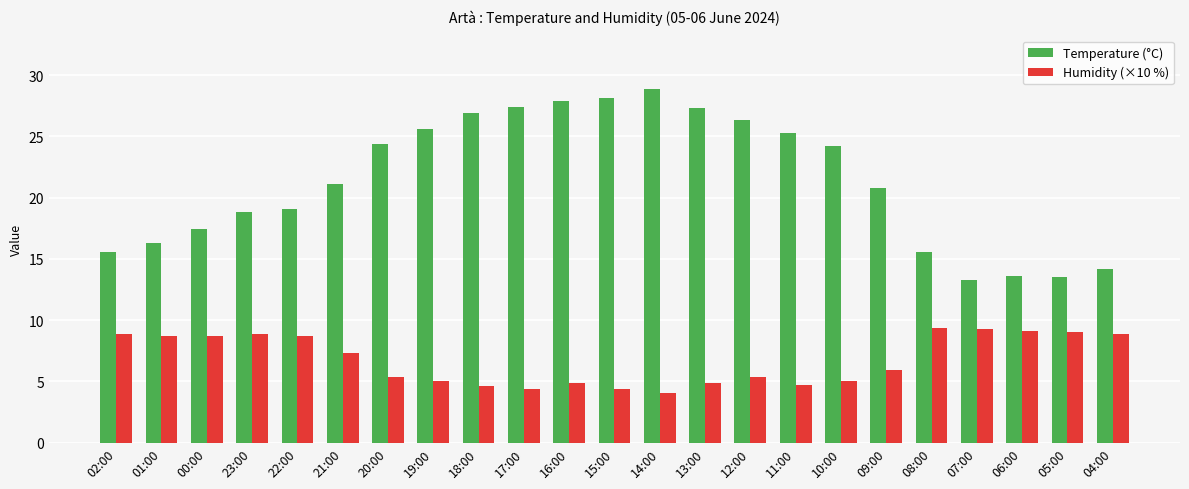

Is the value of Temperature (°C) at 10:00 greater than the value of Humidity (×10 %) at 10:00?

Yes